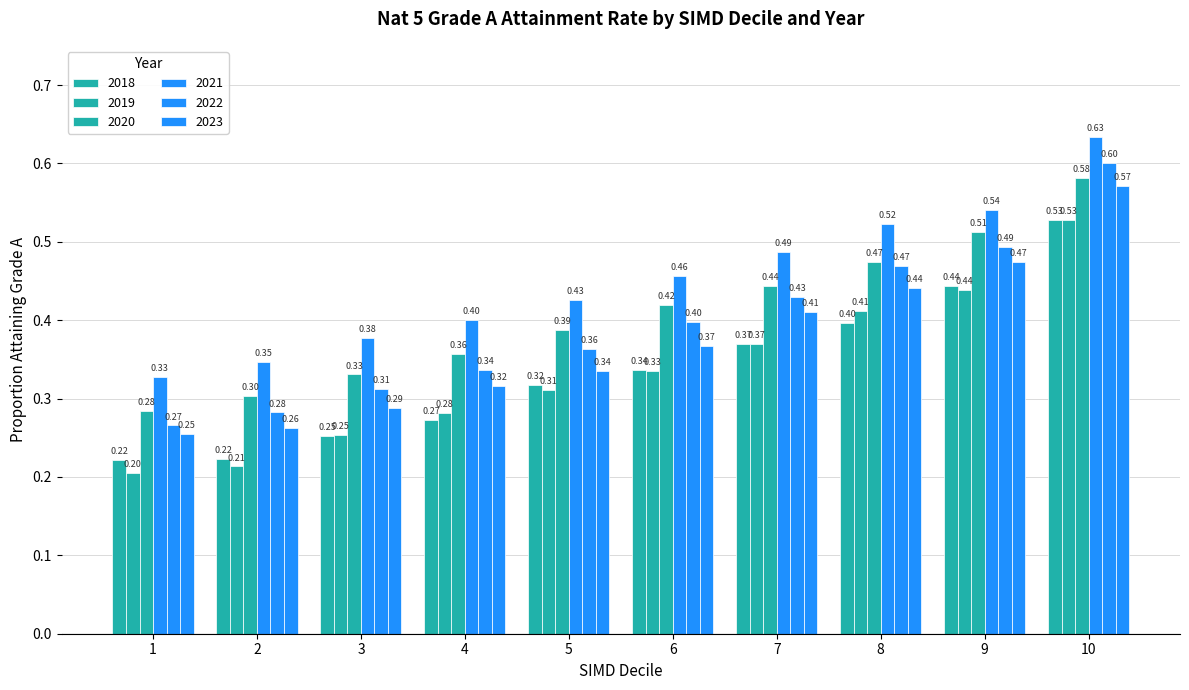

How many bars are there in total?

60